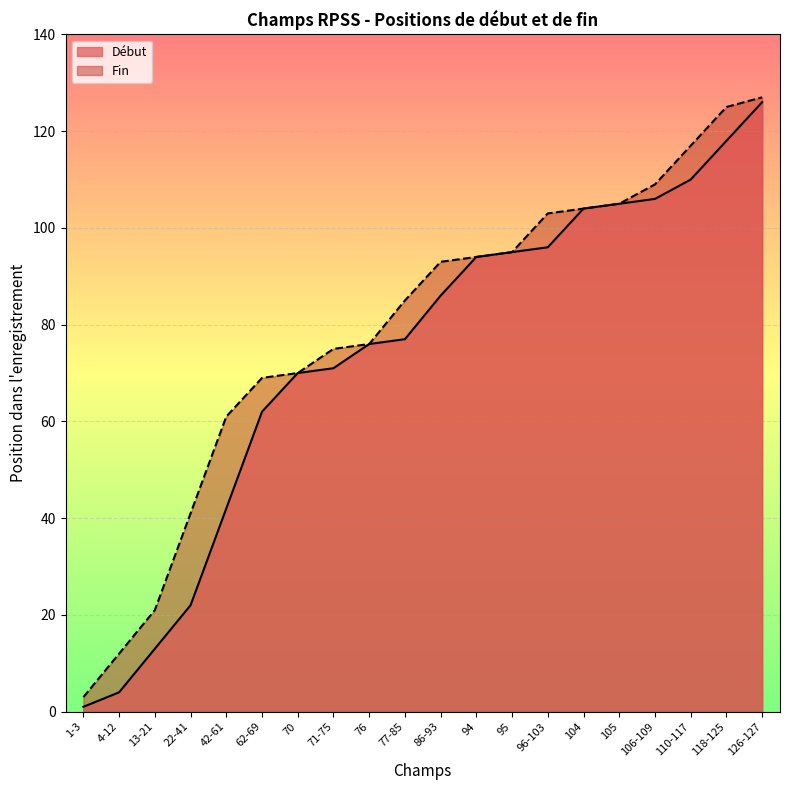

Is it true that Début equals 40 at 118-125?

False